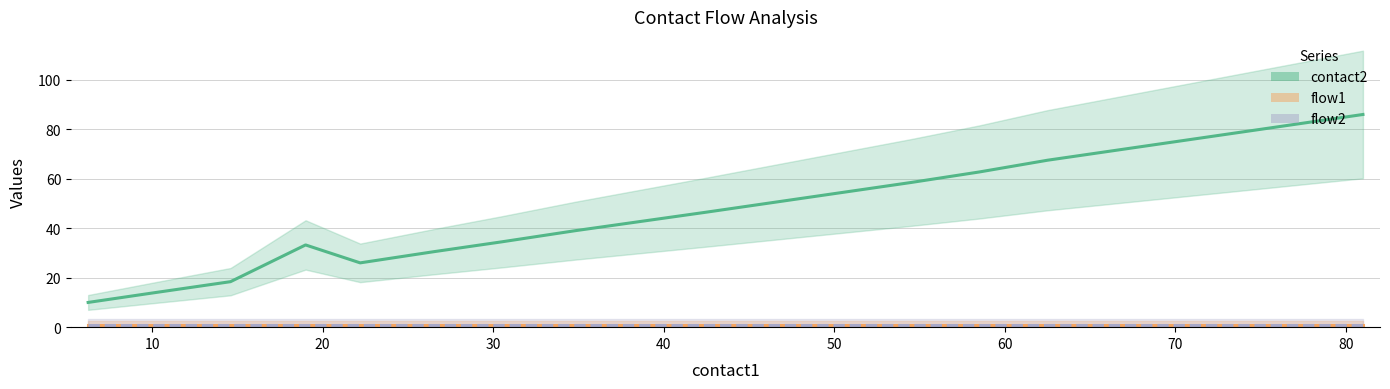

At 40, list the series in order from smallest to largest.

flow1, flow2, contact2